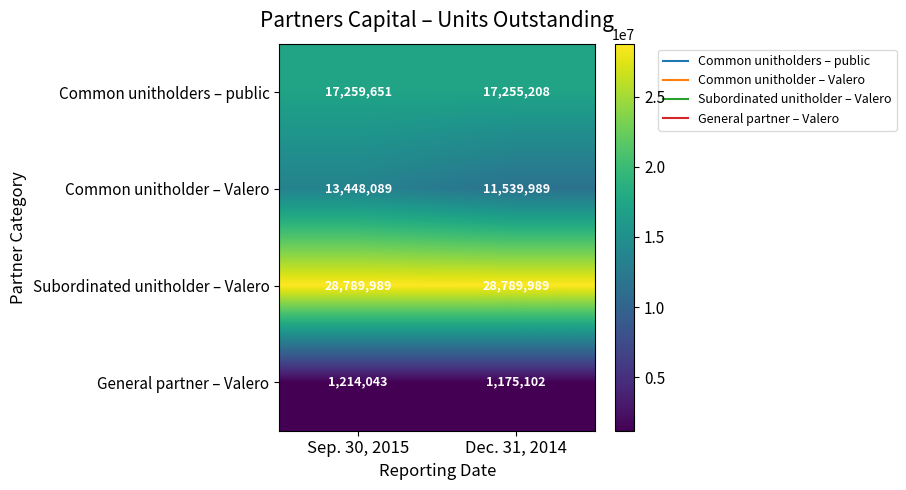

Which series changed the most between Sep. 30, 2015 and Dec. 31, 2014?

Common unitholder – Valero